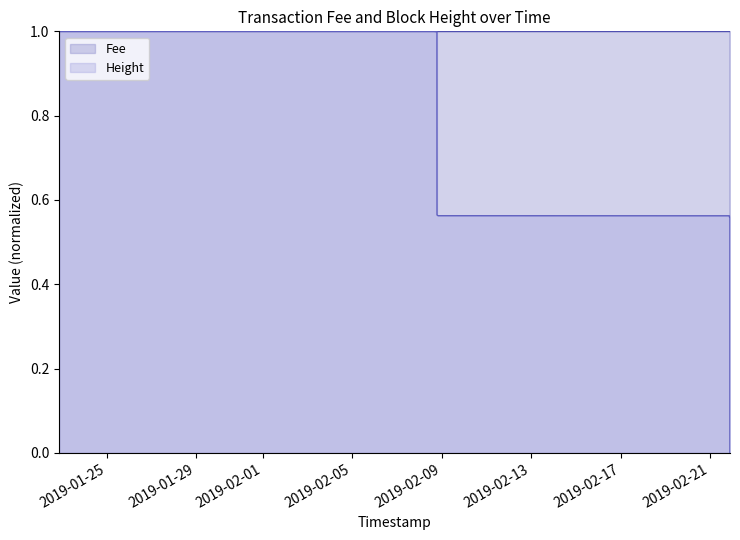

At which label does Height reach its peak?

2019-01-22 21:10:40